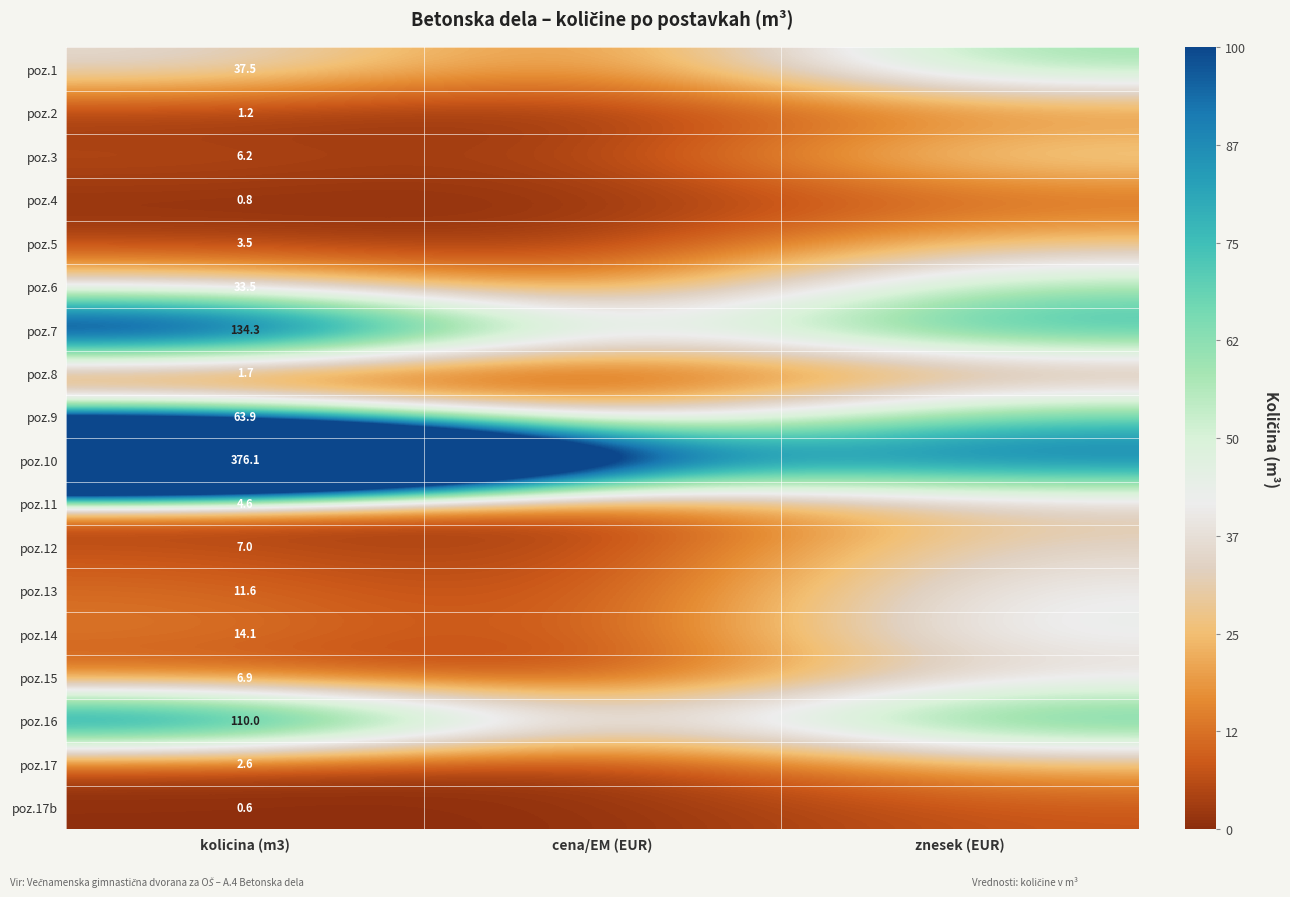

How many distinct data groups are displayed?

18